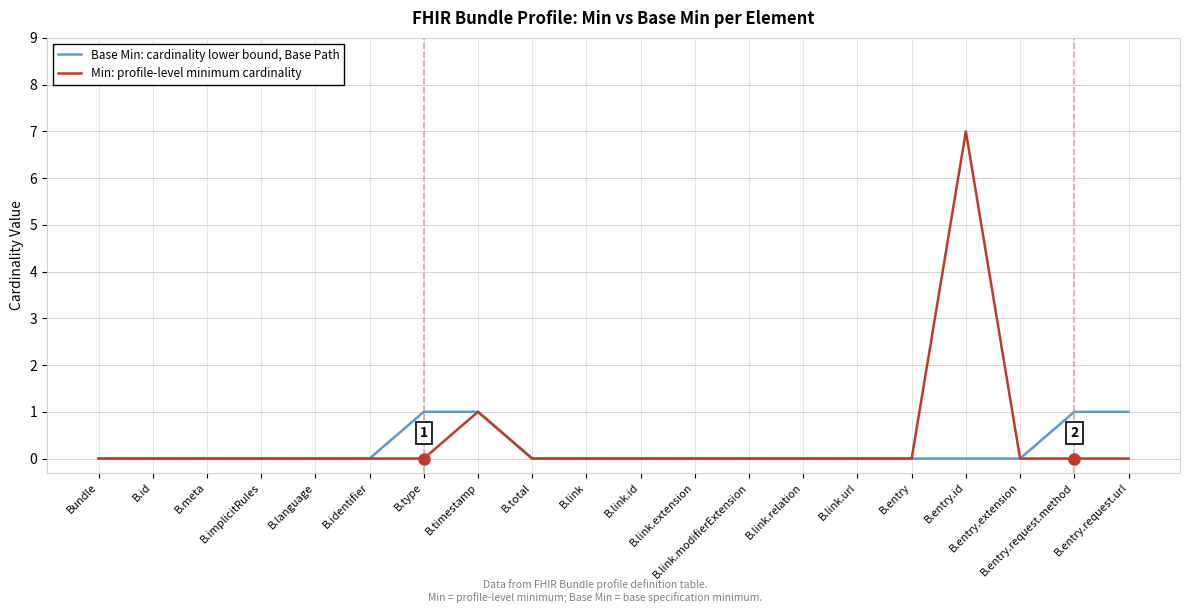

List the series in order of their overall mean, lowest first.

Base Min: cardinality lower bound, Base Path, Min: profile-level minimum cardinality